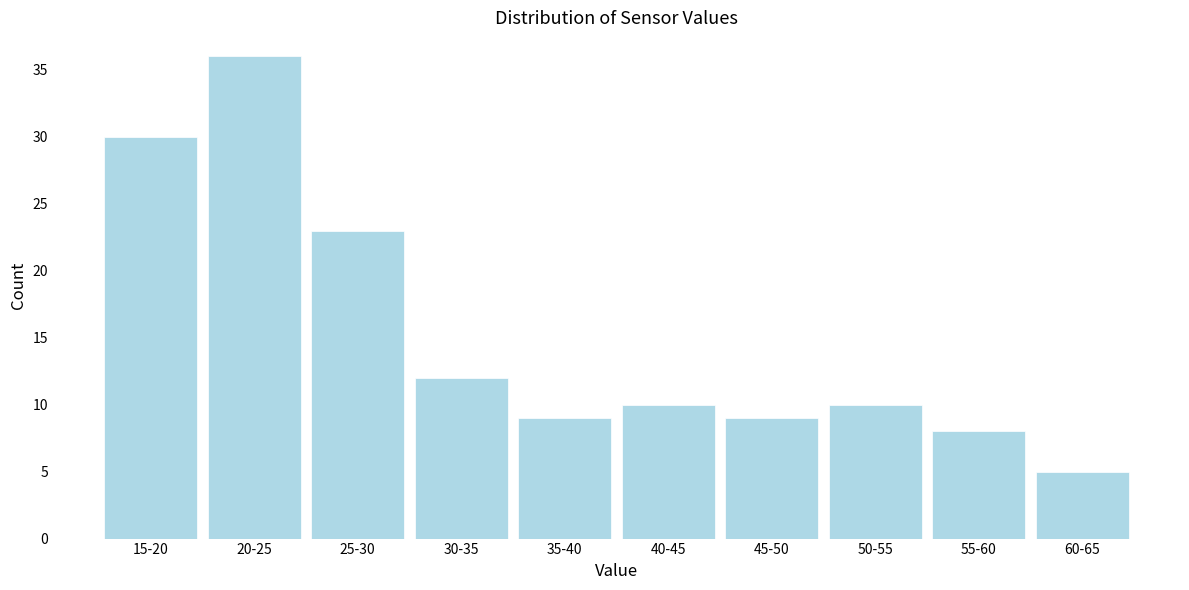

Reading right to left, transcribe all the data shown in this chart.

60-65=5	55-60=8	50-55=10	45-50=9	40-45=10	35-40=9	30-35=12	25-30=23	20-25=36	15-20=30